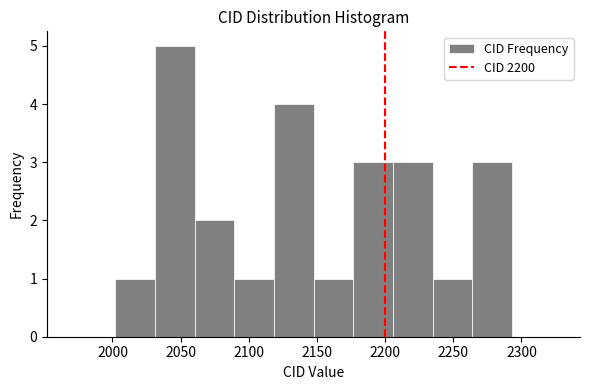

What is the height of the bar covering 2030 to 2060 on the x-axis? Neither the bar edges nor the heights are printed on the chart, so give them approximately, as read against the axes.

5